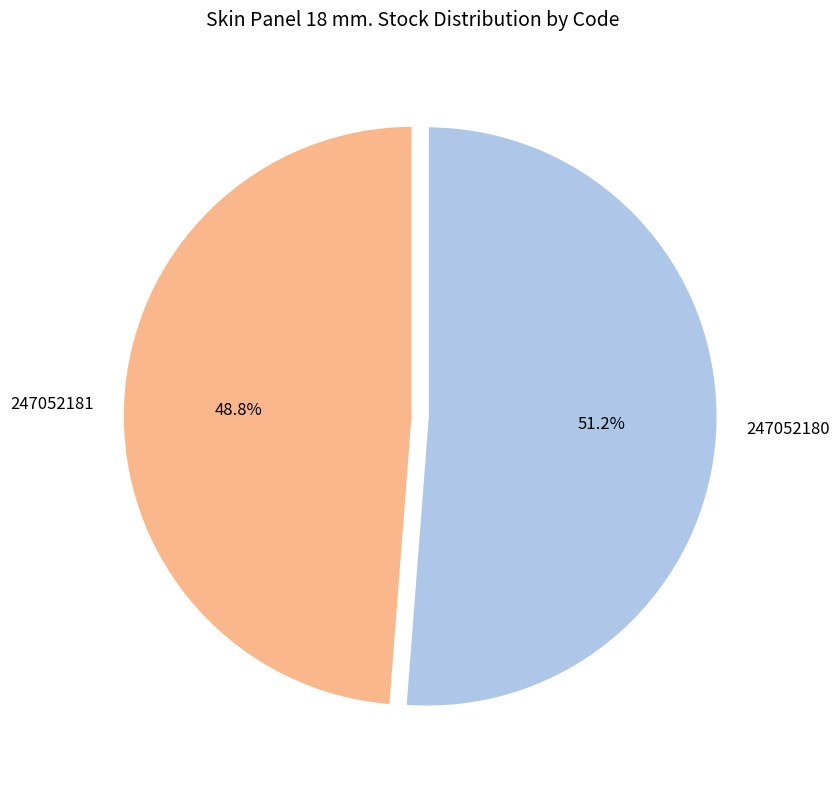

Does 247052180 account for over 50% of the chart?

Yes